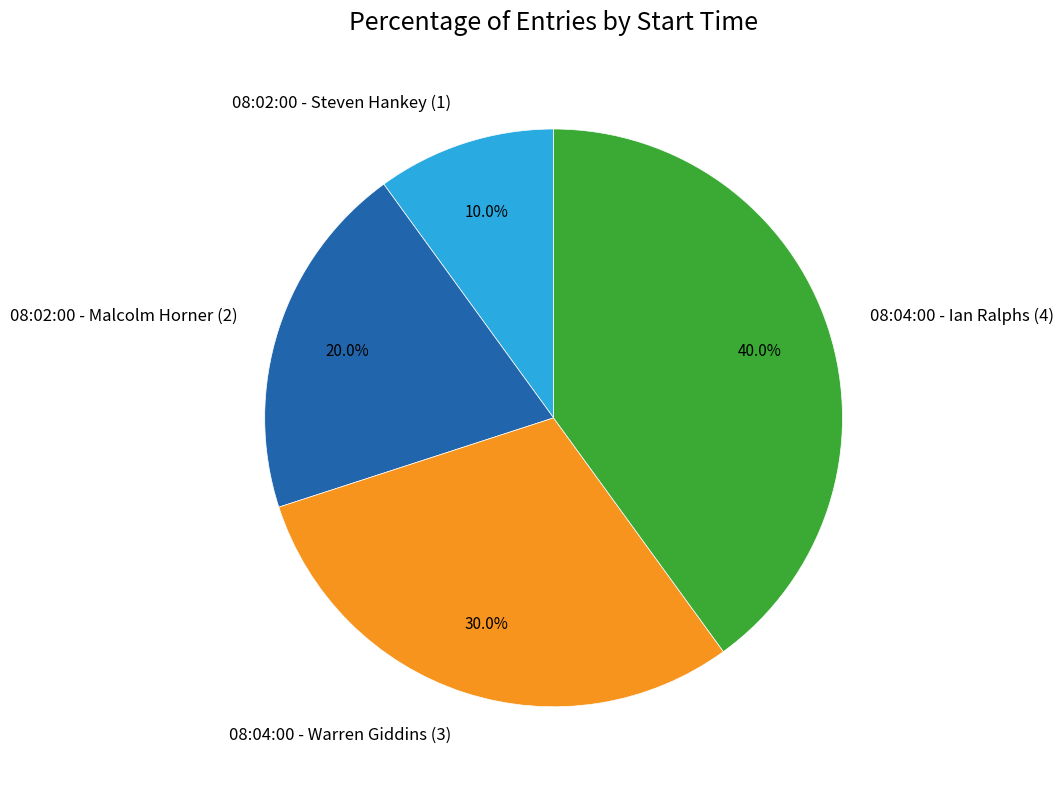

Is 08:04:00 - Warren Giddins (3) the majority of the pie?

No